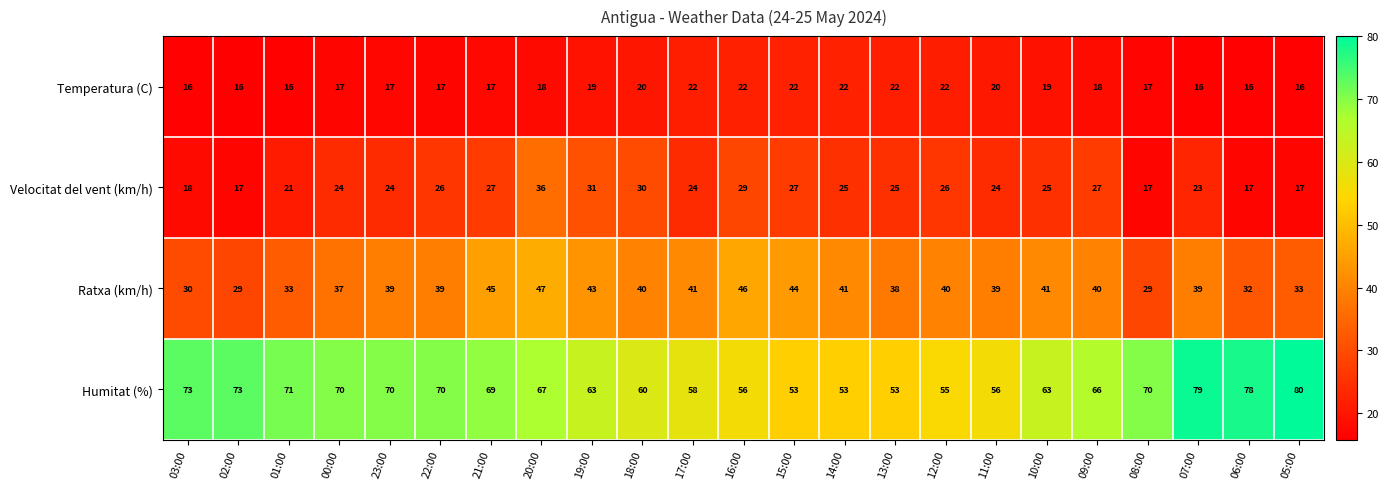

What is the minimum value for Velocitat del vent (km/h)?

17